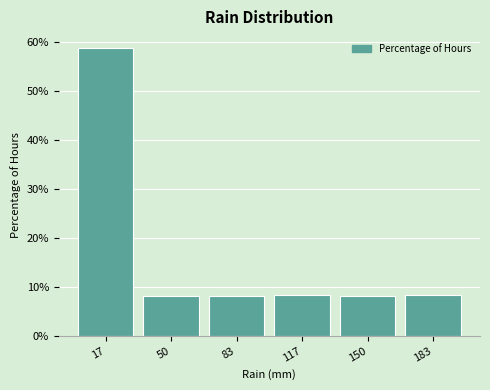

What is the height of the bar covering 35 to 65 on the x-axis? Neither the bar edges nor the heights are printed on the chart, so give them approximately, as read against the axes.

8